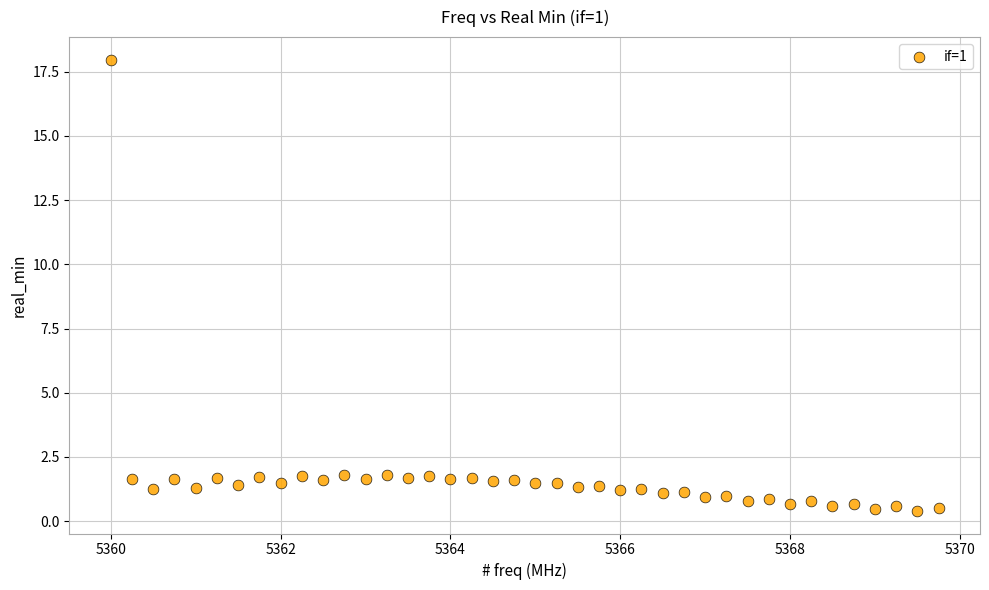

What is the range of X values (max minus min)?

9.8